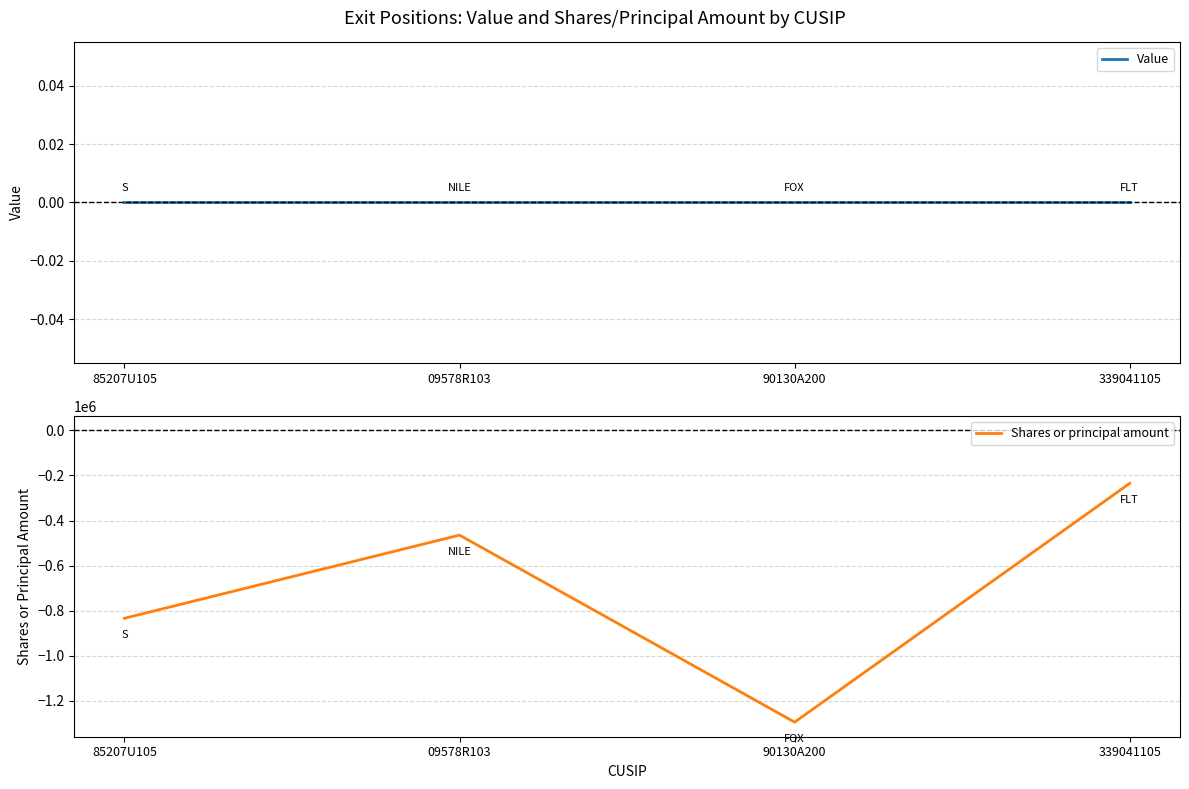

Reading right to left, extract all data points from this chart.

Value: 0	0	0	0
Shares or principal amount: -234804	-1293800	-464390	-833300